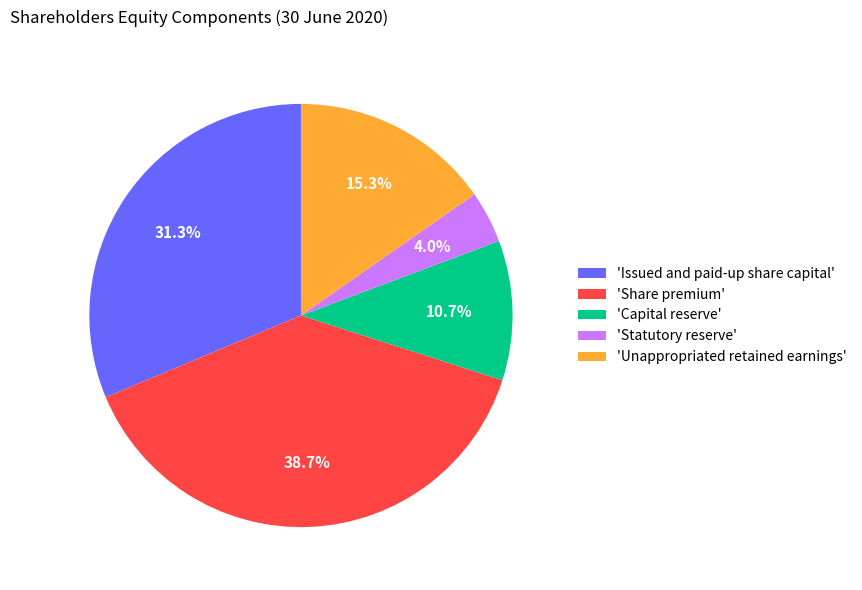

Is there any slice that represents more than half of the pie?

No